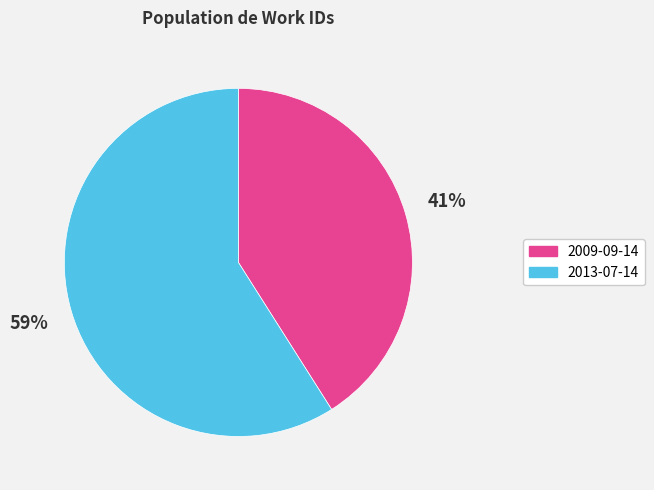

True or false: 2009-09-14 accounts for 41% of the total.

True